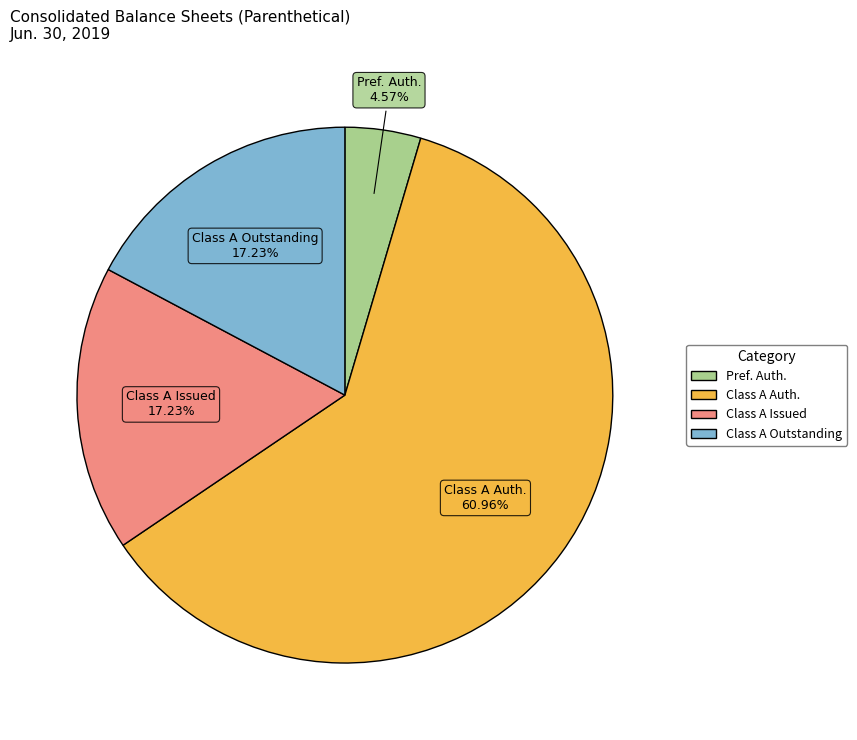

Is there a majority slice in this chart?

Yes